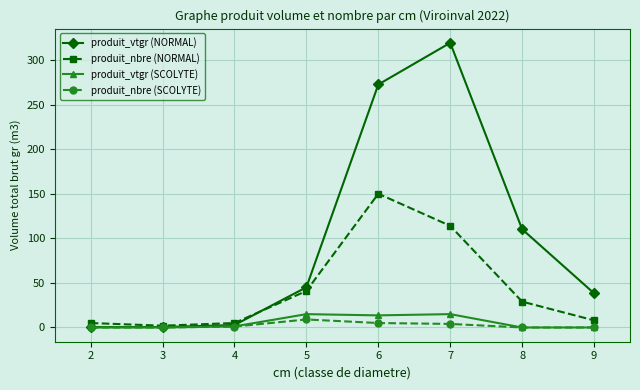

What is the difference between the produit_vtgr (SCOLYTE) values at 2 and 5?

15.0